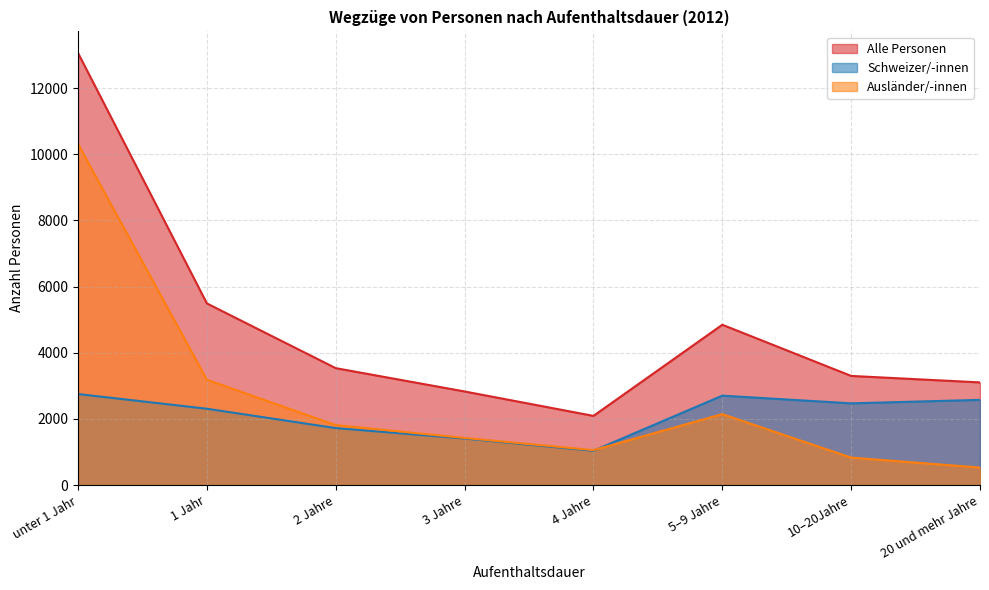

What position from the left is 4 Jahre?

5